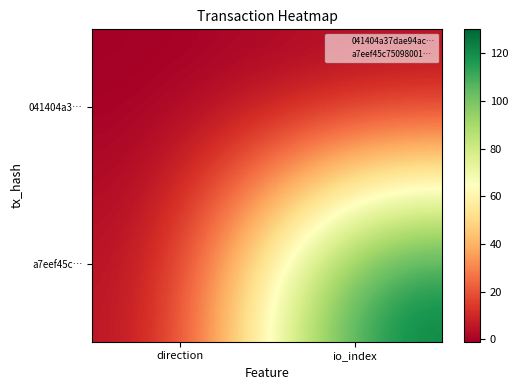

What is the total value across all series at io_index?

130